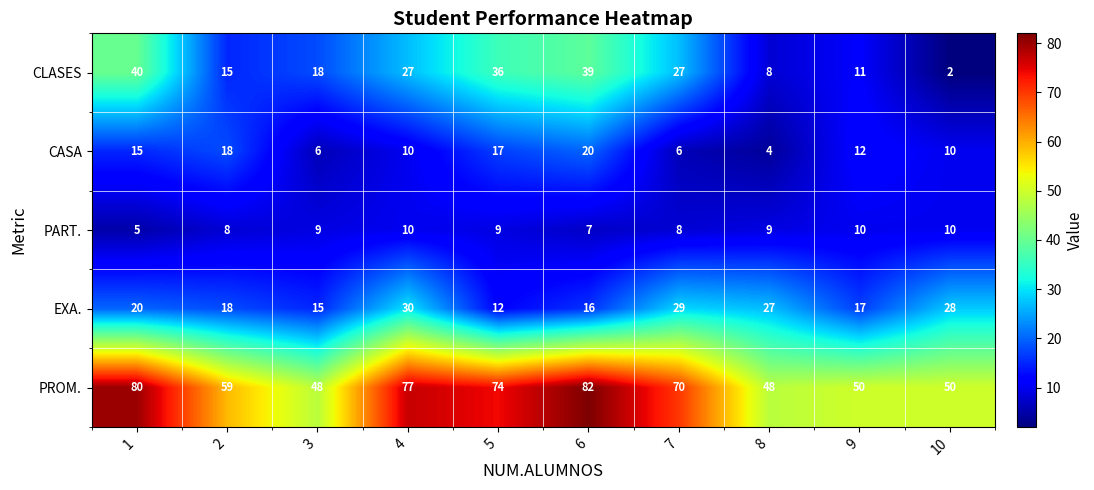

What is the difference between the PROM. values at 10 and 2?

9